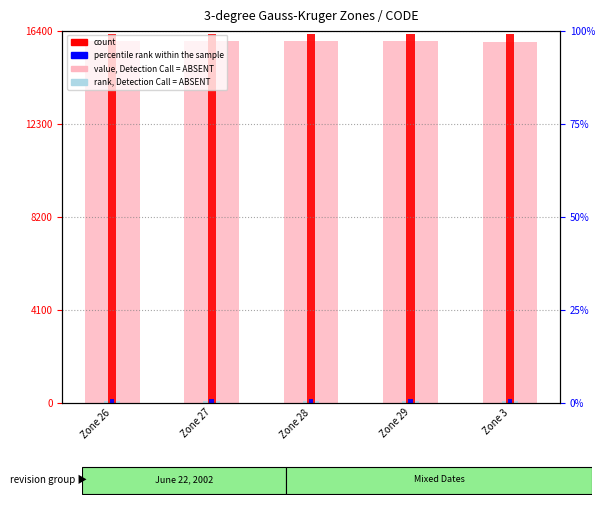

The percentile rank within the sample series shows 162.9 at Zone 27. True or false?

True